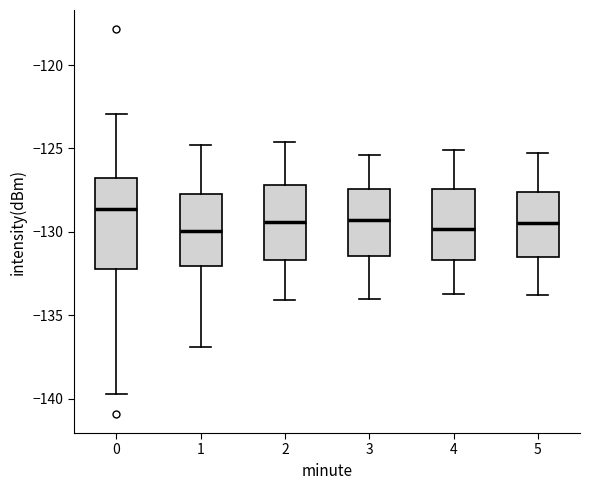

Where is the lower edge of the box at x = 4 on the y-axis? The values are not printed on the chart, so give them approximately, as read against the axis.

-131.5